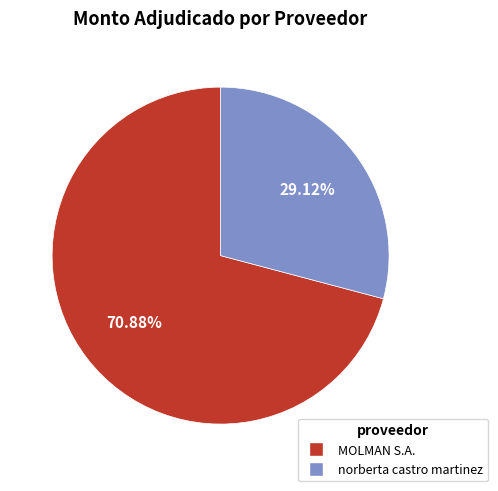

To the nearest percent, what is the average slice percentage?

50%